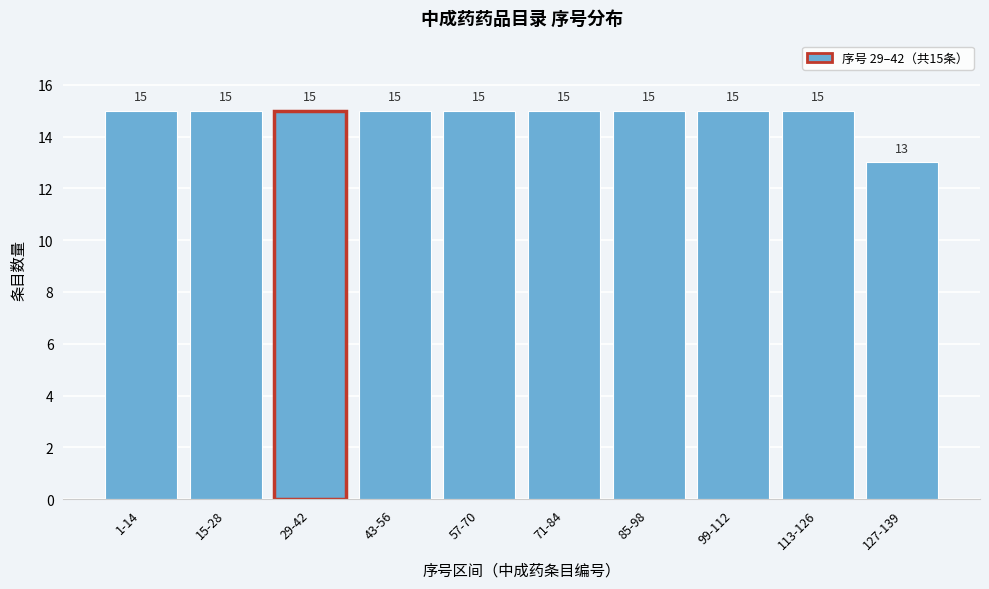

Reading left to right, extract all data points from this chart.

15	15	15	15	15	15	15	15	15	13